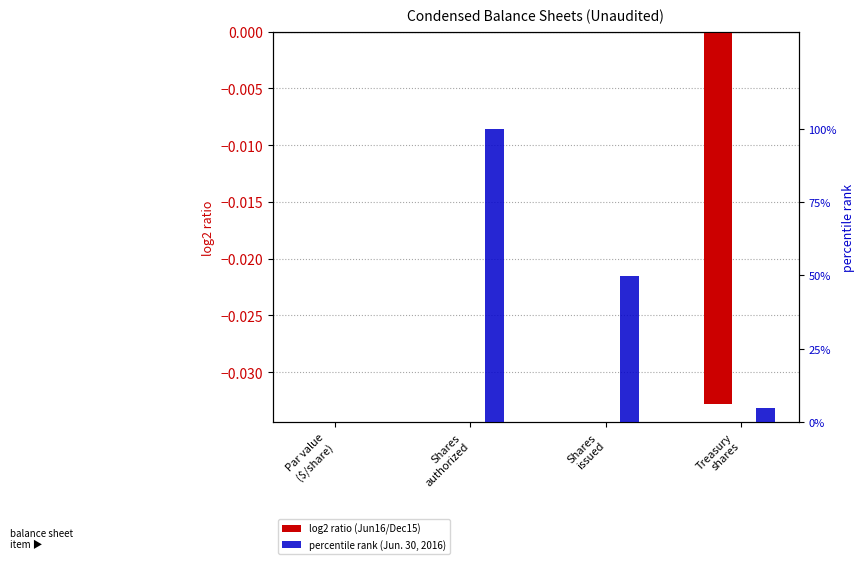

True or false: percentile rank (Jun. 30, 2016) has a value of 100.0 at Shares
authorized.

True